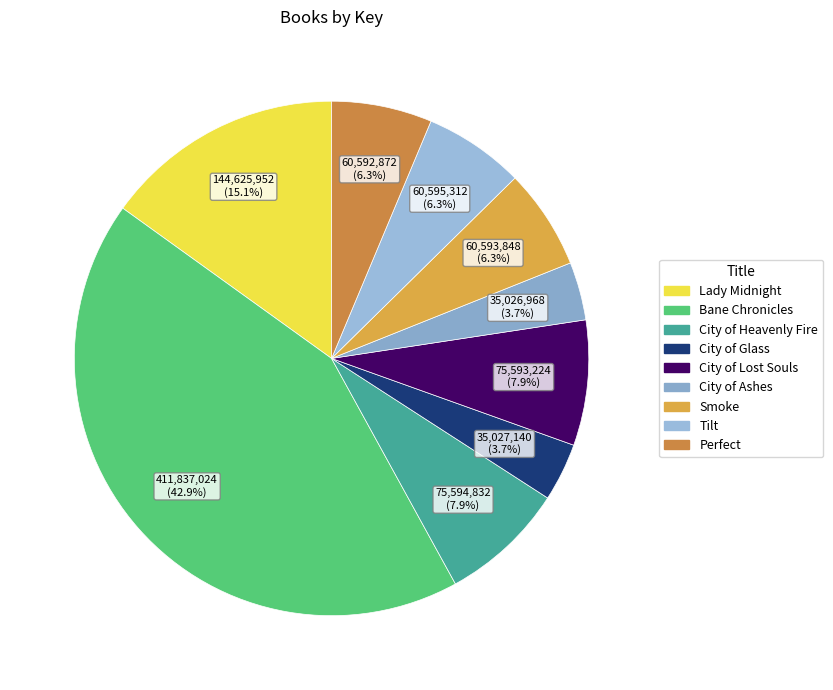

How much of the chart is everything except City of Ashes?

96.3%